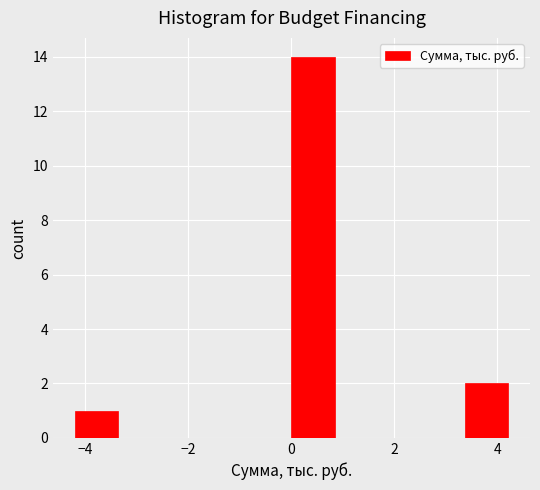

Reading left to right, list every bar in this chart as the range it spans on the x-axis followed by its height. Neither the bar edges nor the heights are printed on the chart, so give them approximately, as read against the axes.

-4.2 to -3.4: 1
-3.4 to -2.6: 0
-2.6 to -1.6: 0
-1.6 to -0.8: 0
-0.8 to 0.0: 0
0.0 to 0.8: 14
0.8 to 1.6: 0
1.6 to 2.6: 0
2.6 to 3.4: 0
3.4 to 4.2: 2